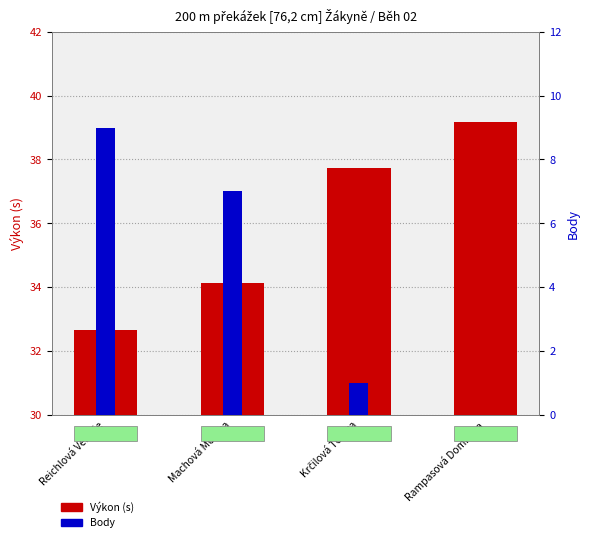

What is the maximum value shown in the chart?

39.2